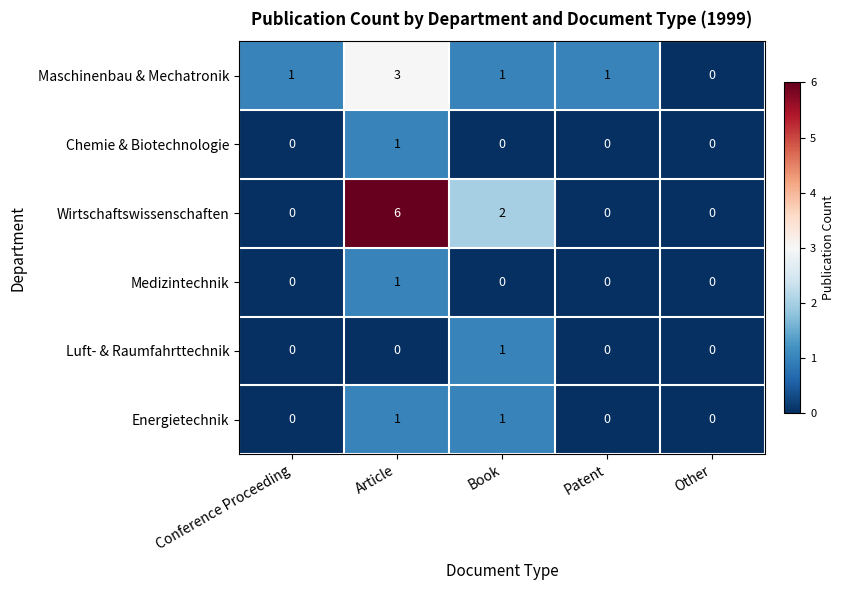

Which series has the largest range (max minus min)?

Wirtschaftswissenschaften